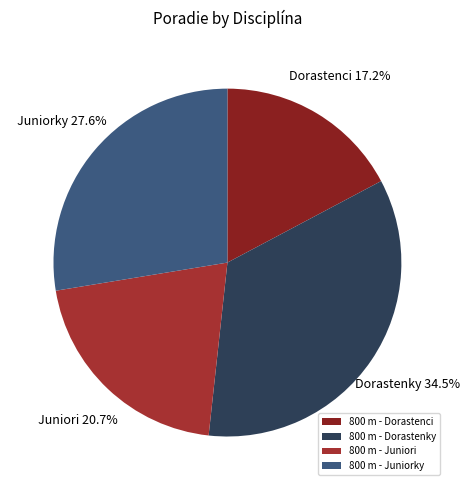

Is it true that 800 m - Dorastenci is 27% of the pie?

False